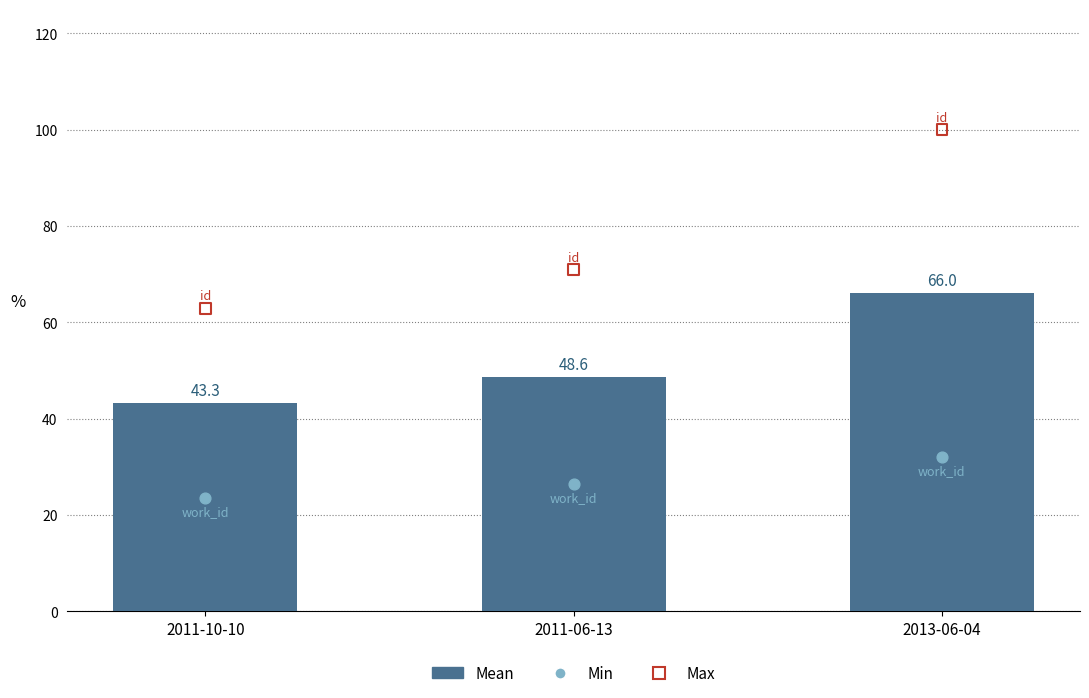

At which category is the sum across all series the highest?

2013-06-04